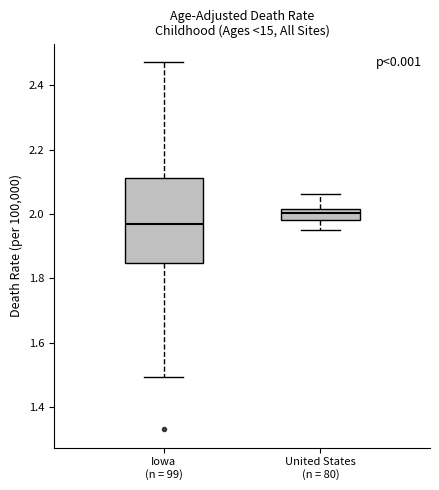

Reading left to right, transcribe this box plot: for each box, give where its median line is, the range the box spans, and where its two whiskers end, as read against the y-axis. The values are not printed on the chart, so give them approximately, as read against the axis.

Iowa (n = 99): median 1.98, box 1.84 to 2.12, whiskers 1.50 to 2.48
United States (n = 80): median 2.00, box 1.98 to 2.02, whiskers 1.96 to 2.06